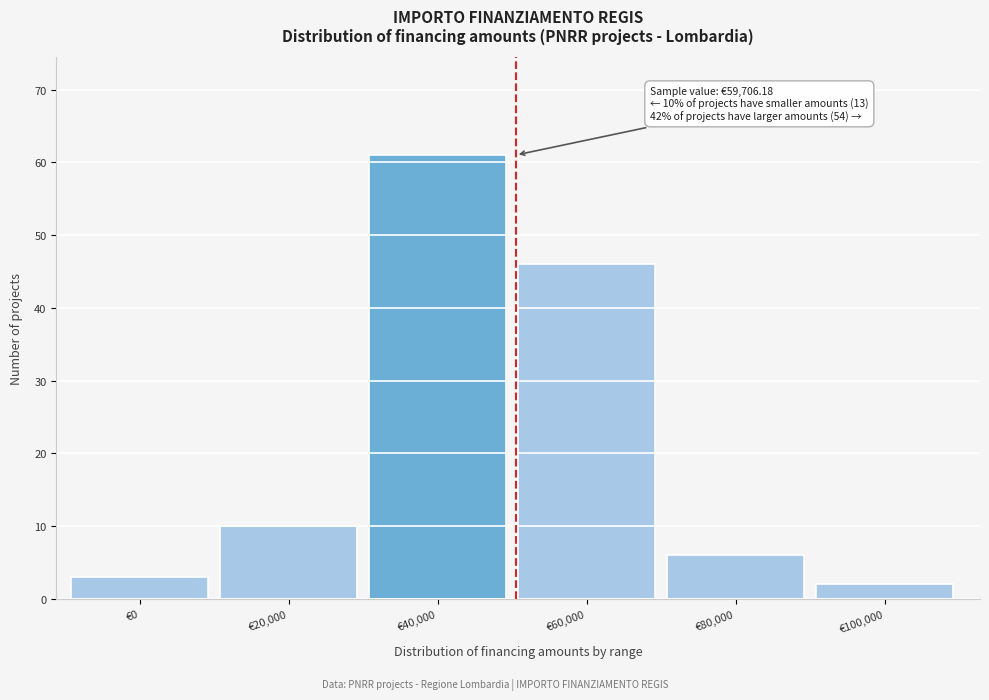

Reading left to right, list all the values displayed in this chart.

3	10	61	46	6	2